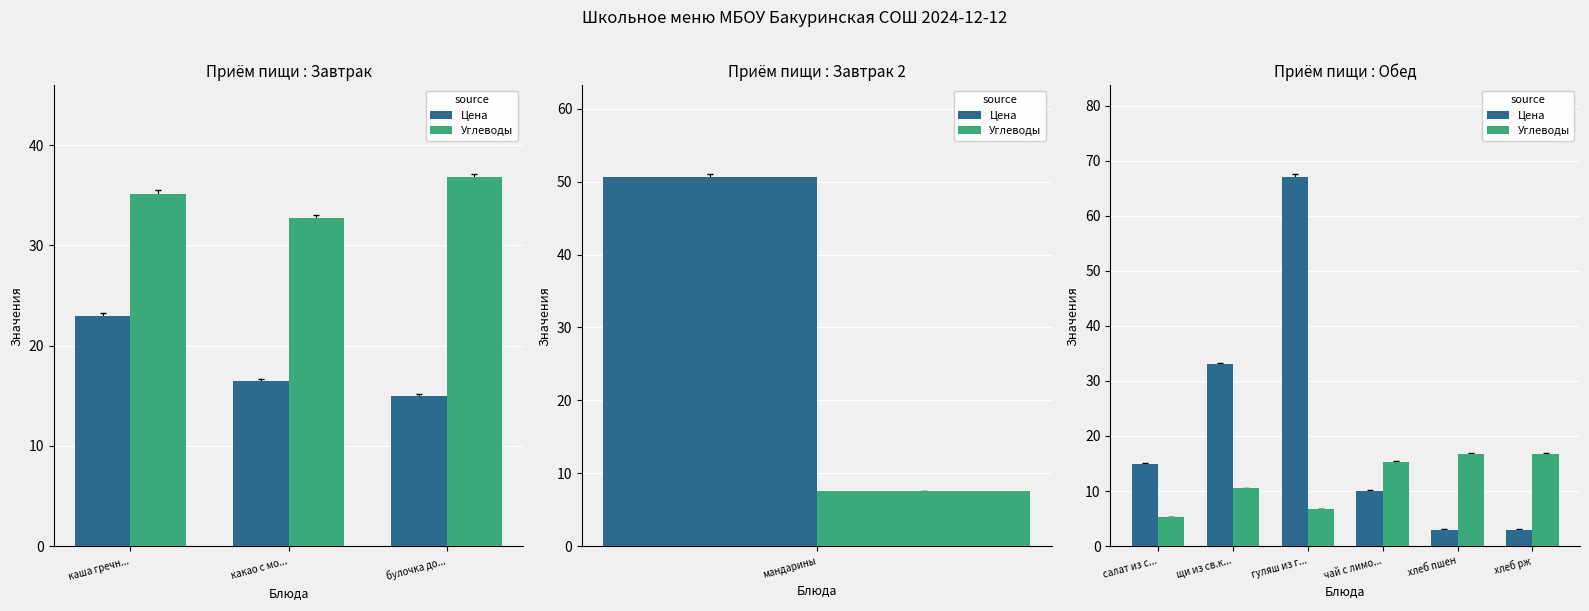

What is the label of the 6th bar from the right?

салат из с...